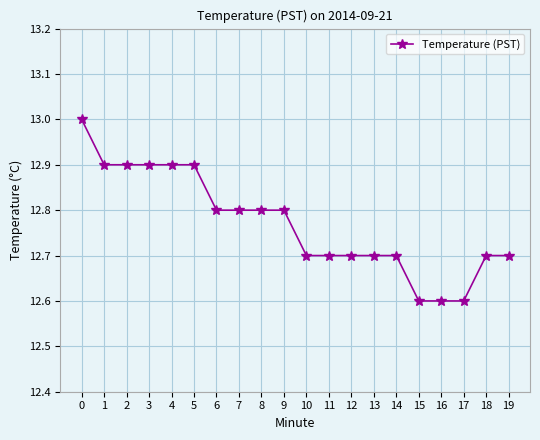

The value at 17 is 22.7. True or false?

False